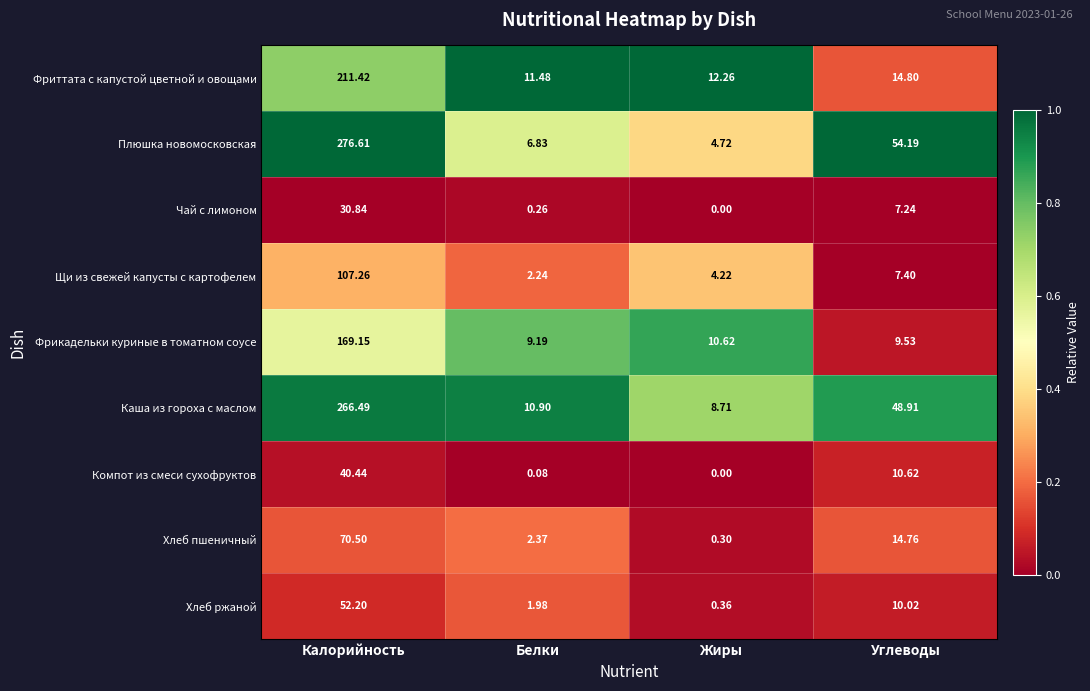

At which category does the chart reach its minimum across all series?

Жиры